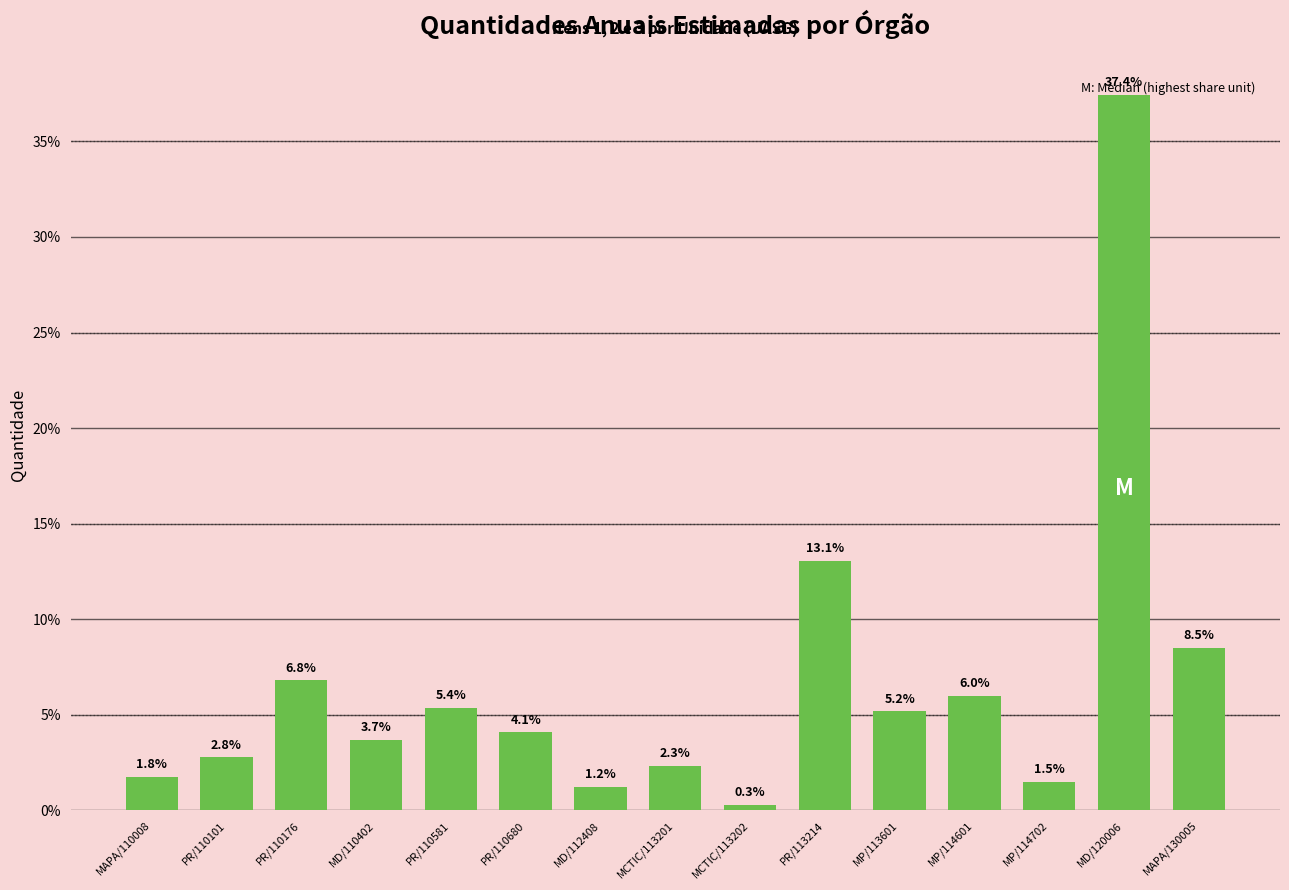

The chart shows a value of 5.2 at MP/113601. True or false?

True